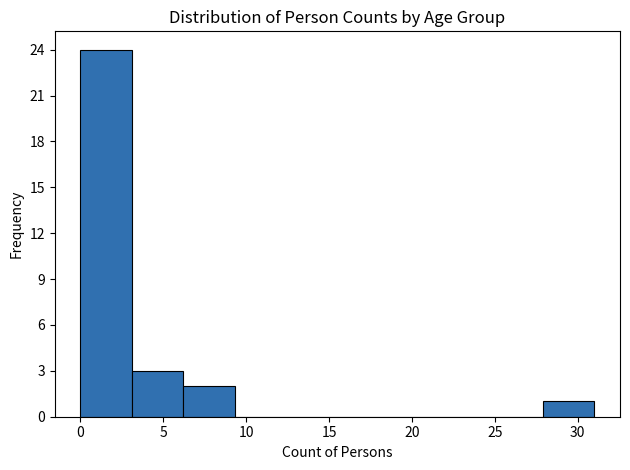

What is the height of the bar covering 3.1 to 6.2 on the x-axis? Neither the bar edges nor the heights are printed on the chart, so give them approximately, as read against the axes.

3